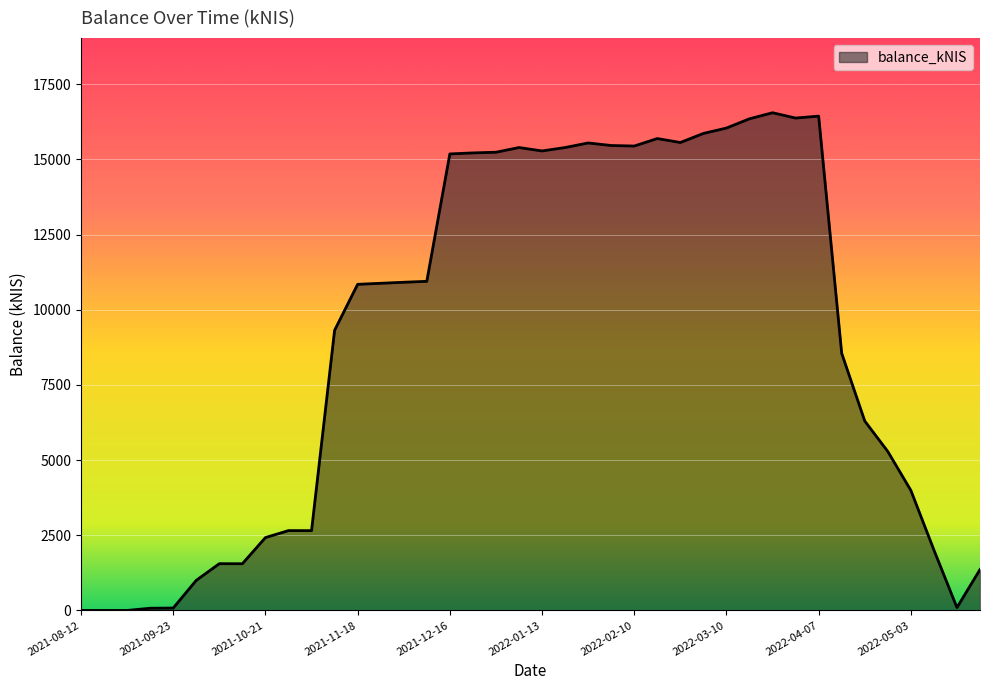

What is the difference between the maximum and minimum values?

16552.9